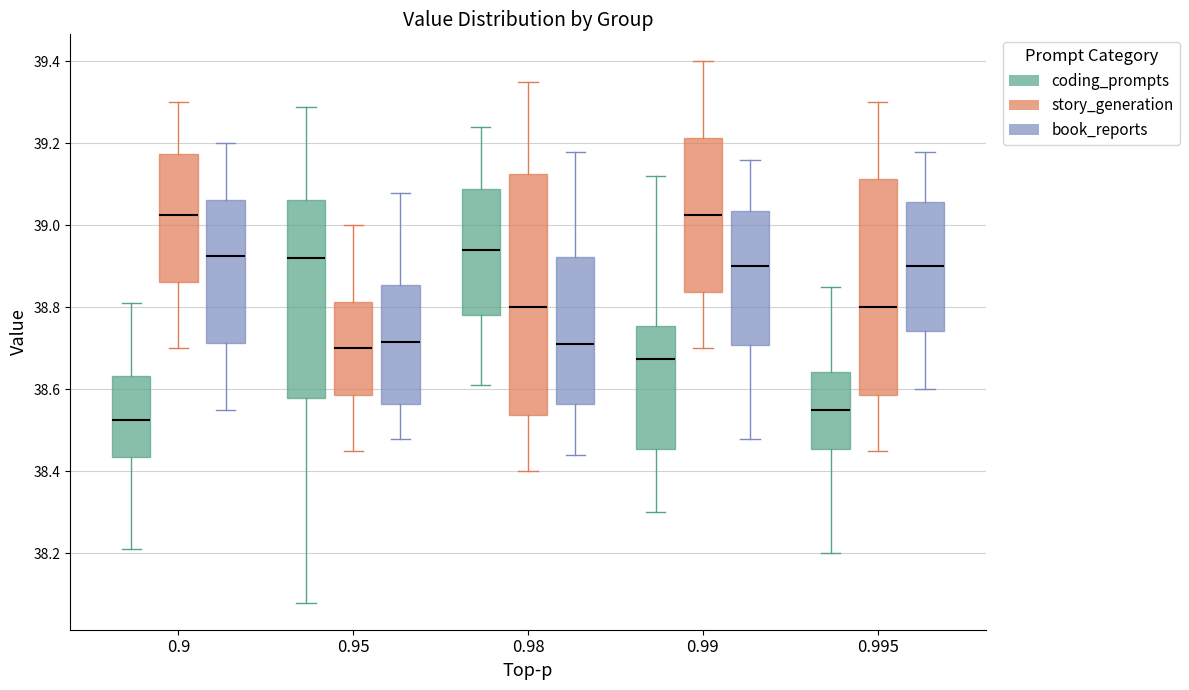

Which box has the lowest median line?

0.9 (coding_prompts)